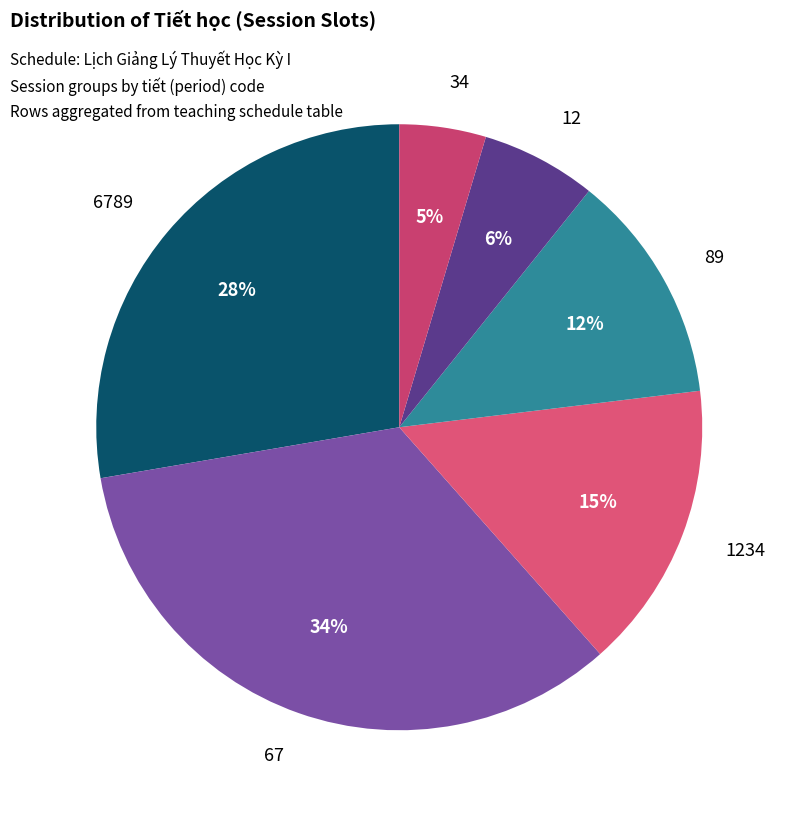

To the nearest percent, what portion does 67 represent?

34%